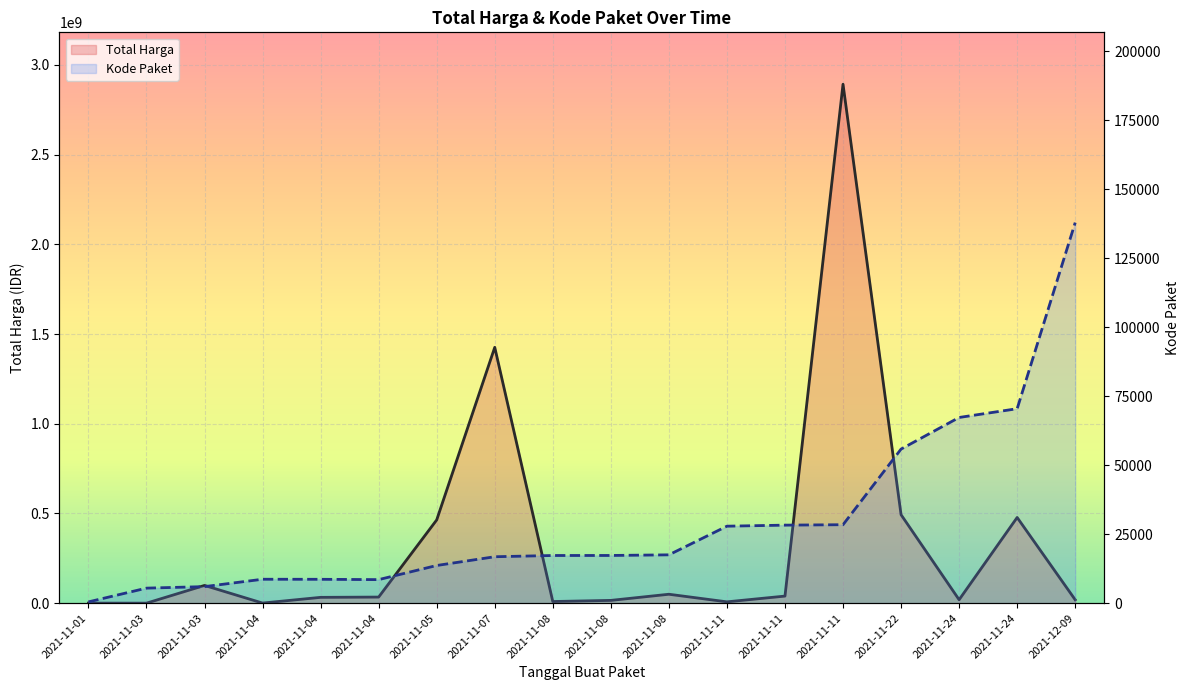

Between 2021-11-04 and 2021-11-24, which is larger?

2021-11-24